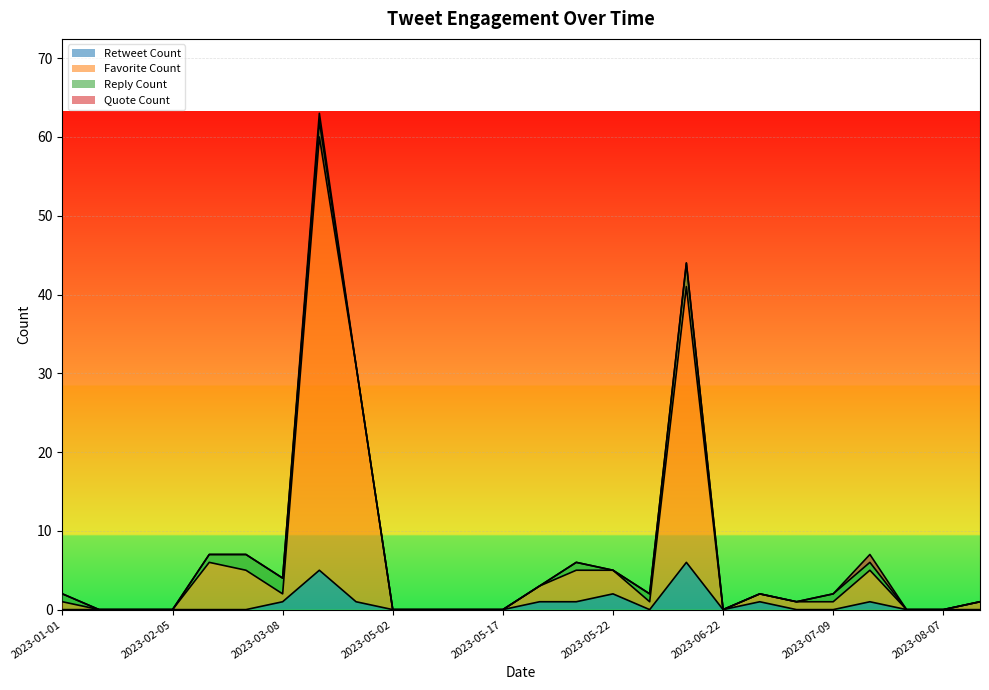

Which has a higher value, 2023-07-12 or 2023-05-17?

2023-07-12